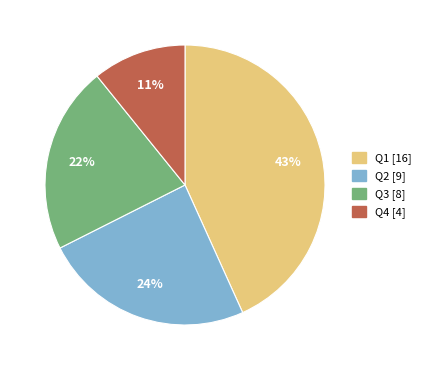

True or false: Q4 accounts for 24% of the total.

False